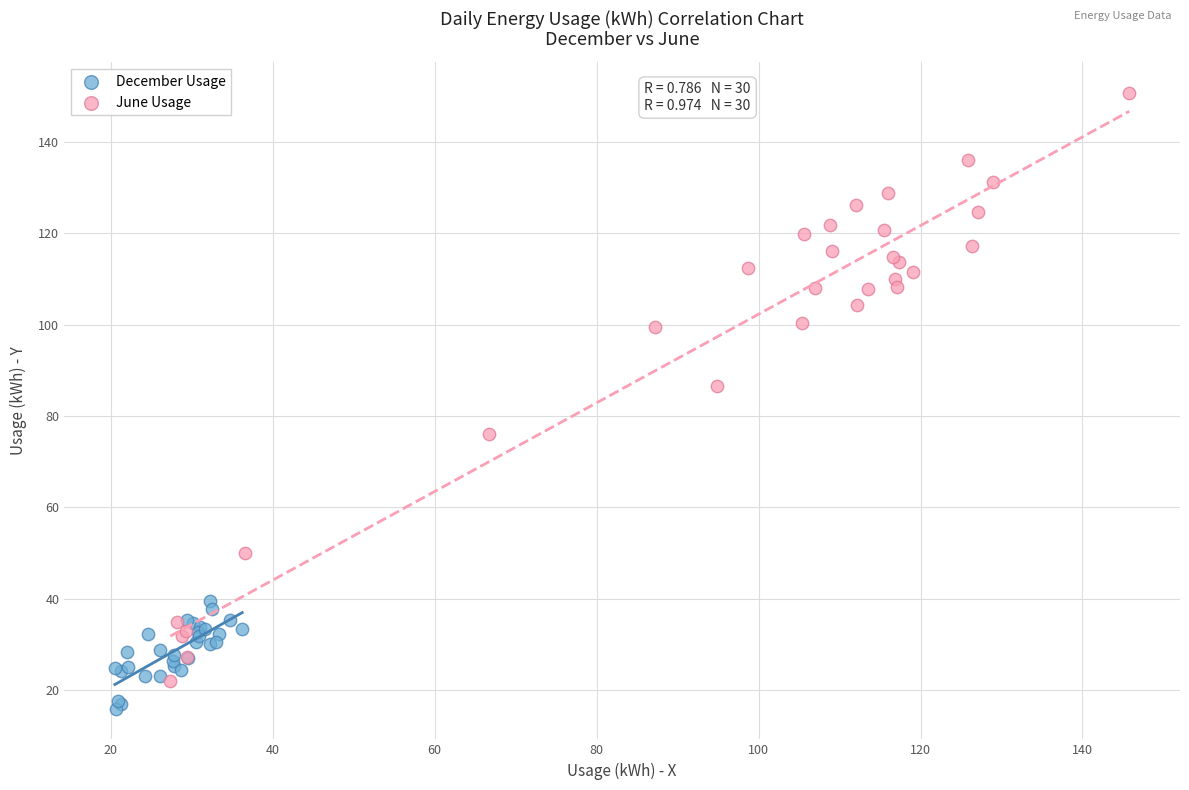

Which series contains the lowest Y value?

December Usage